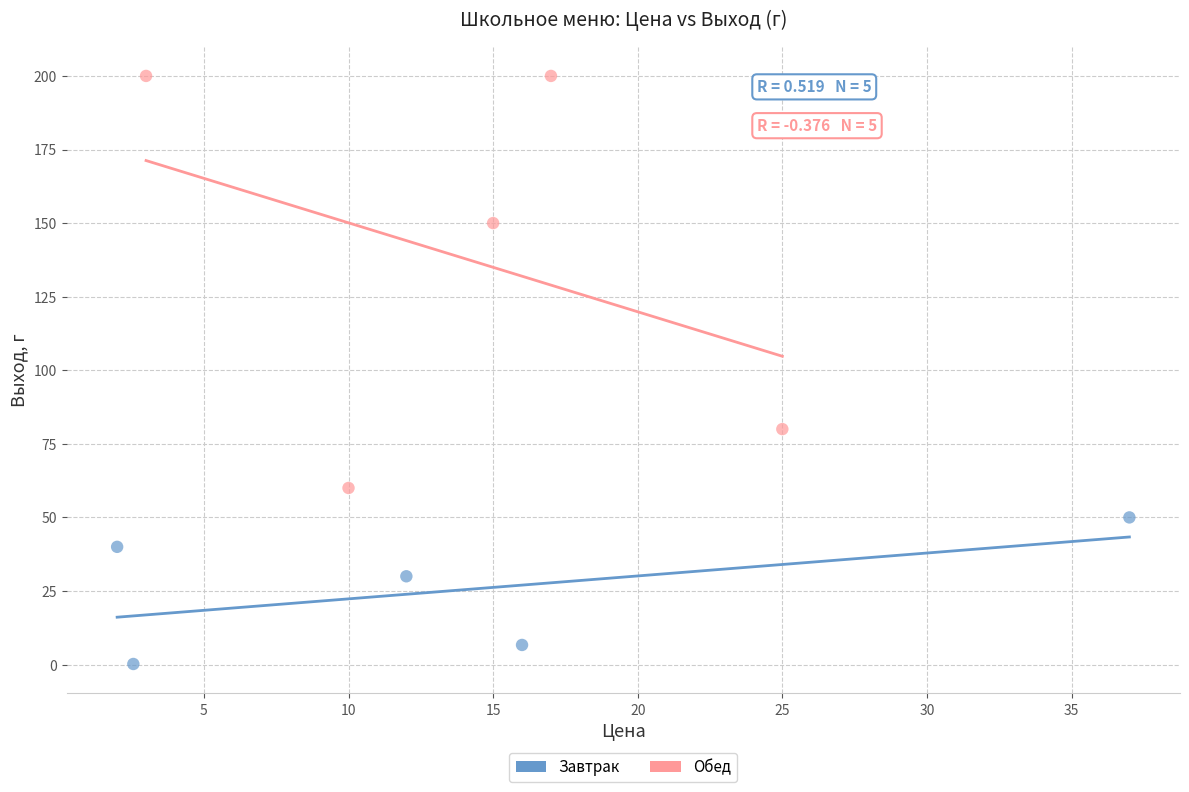

Which series reaches the minimum Y coordinate?

Завтрак